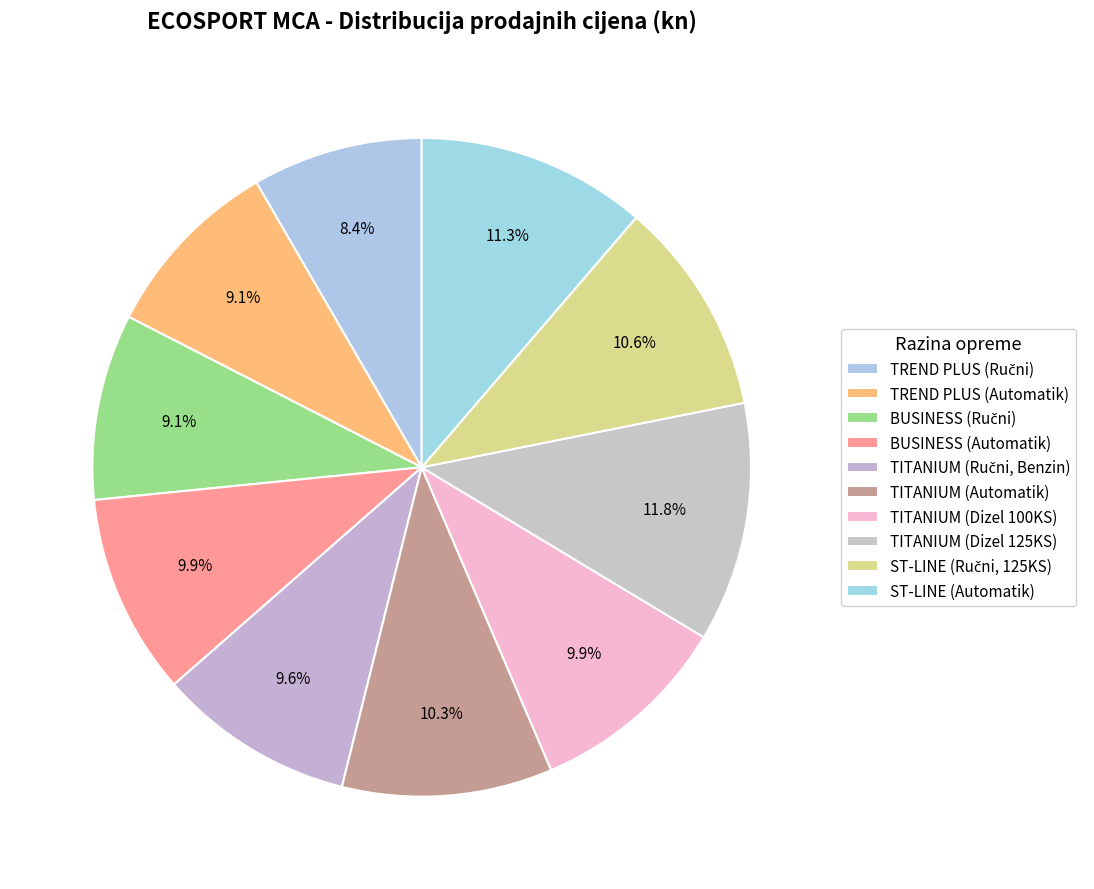

How many slices are in this pie chart?

10